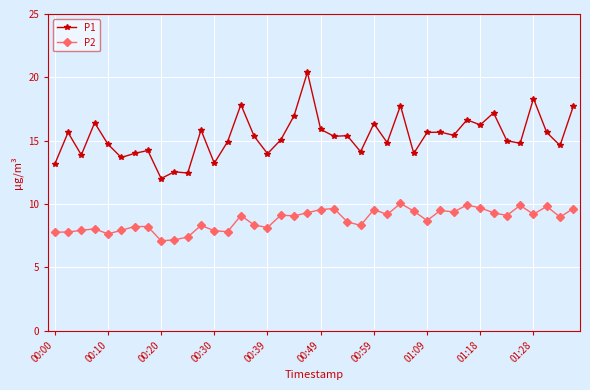

Rank the series by their average value, from highest to lowest.

P1, P2